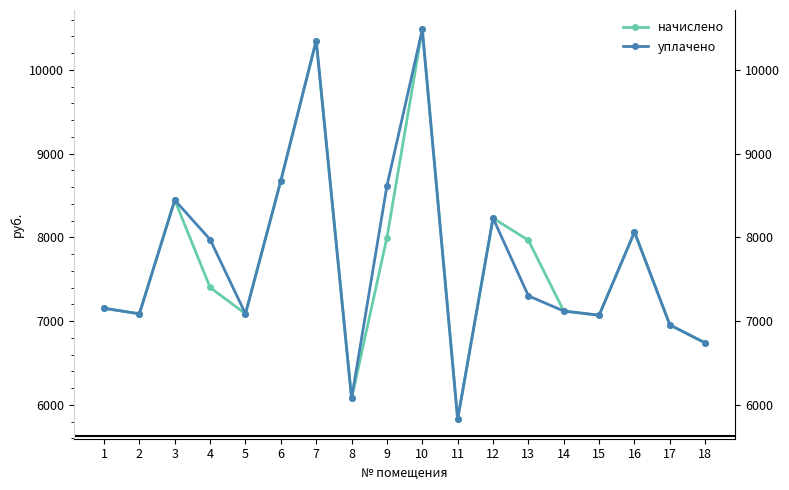

What is the value of the уплачено point at the 14th from the left?

7120.8